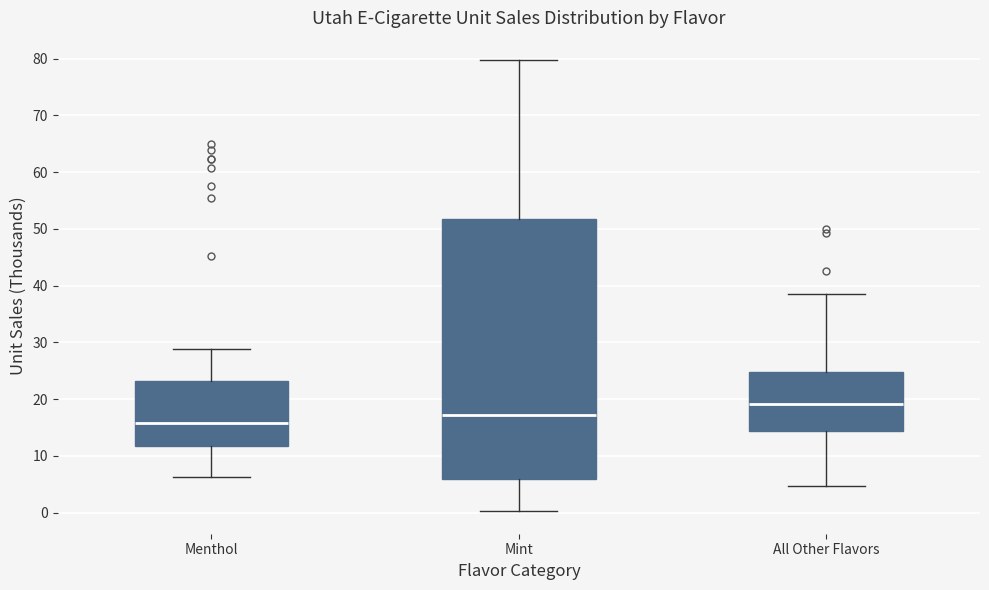

Which box is the tallest, from its lower edge to its upper edge?

Mint